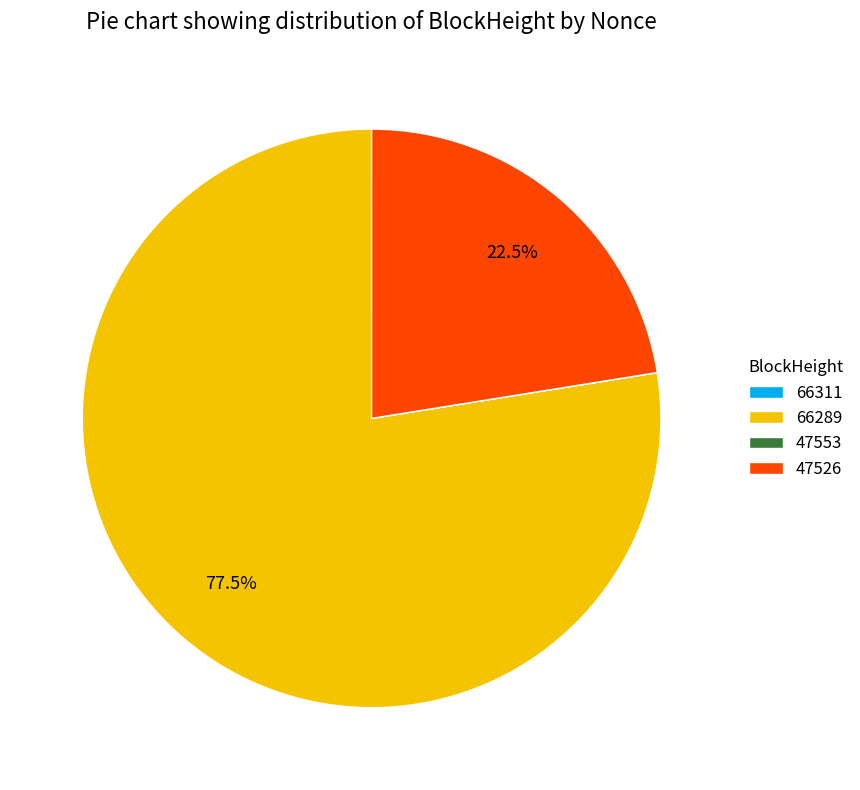

To the nearest percent, what is the difference between the largest and smallest slice percentages?

78%